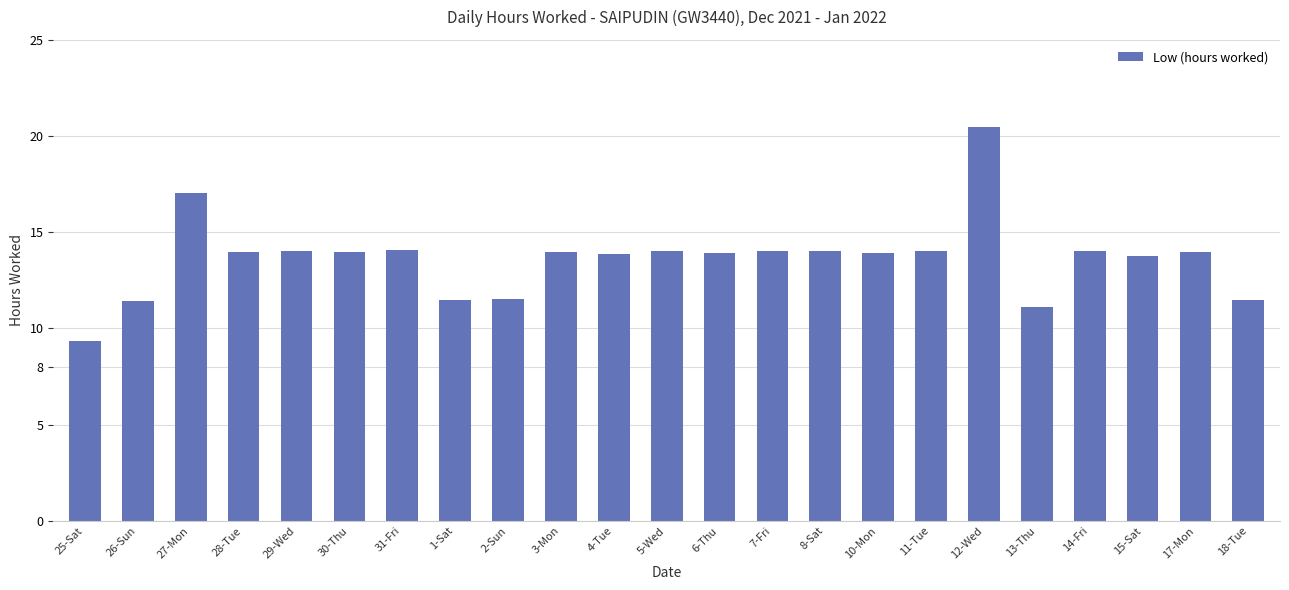

What is the label of the 16th bar from the right?

1-Sat